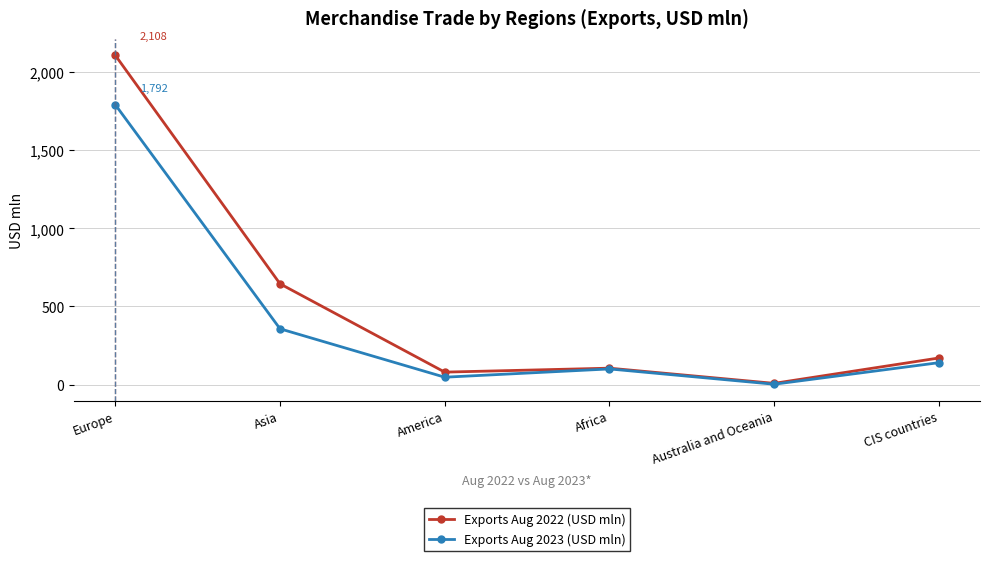

How many interior local valleys does the Exports Aug 2022 (USD mln) series have?

2